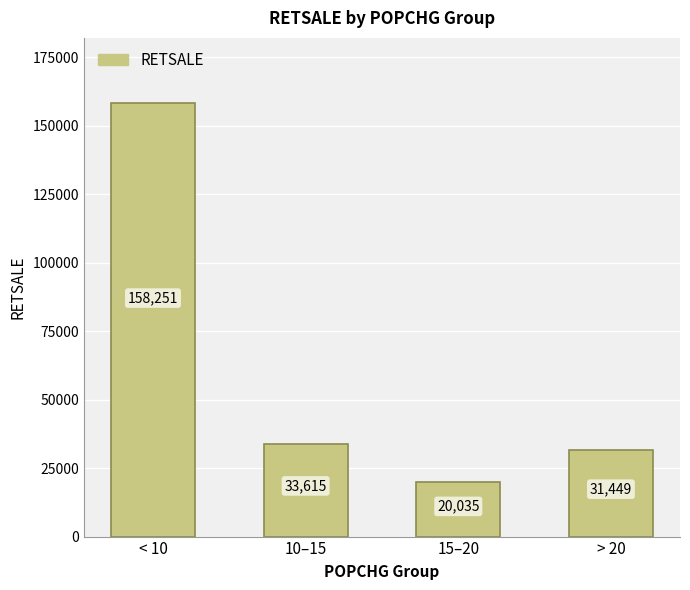

What value does the data have at < 10?

158251